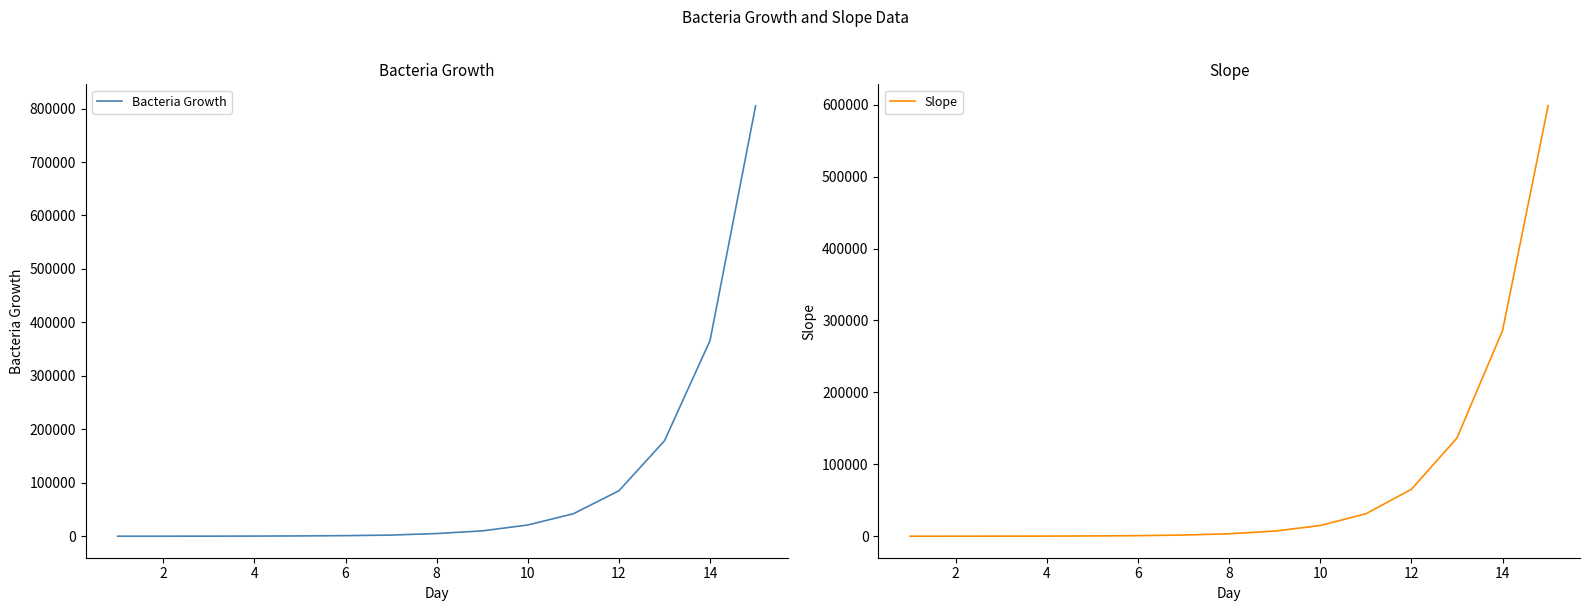

What is the difference between the Slope values at 12 and 14?

220646.1